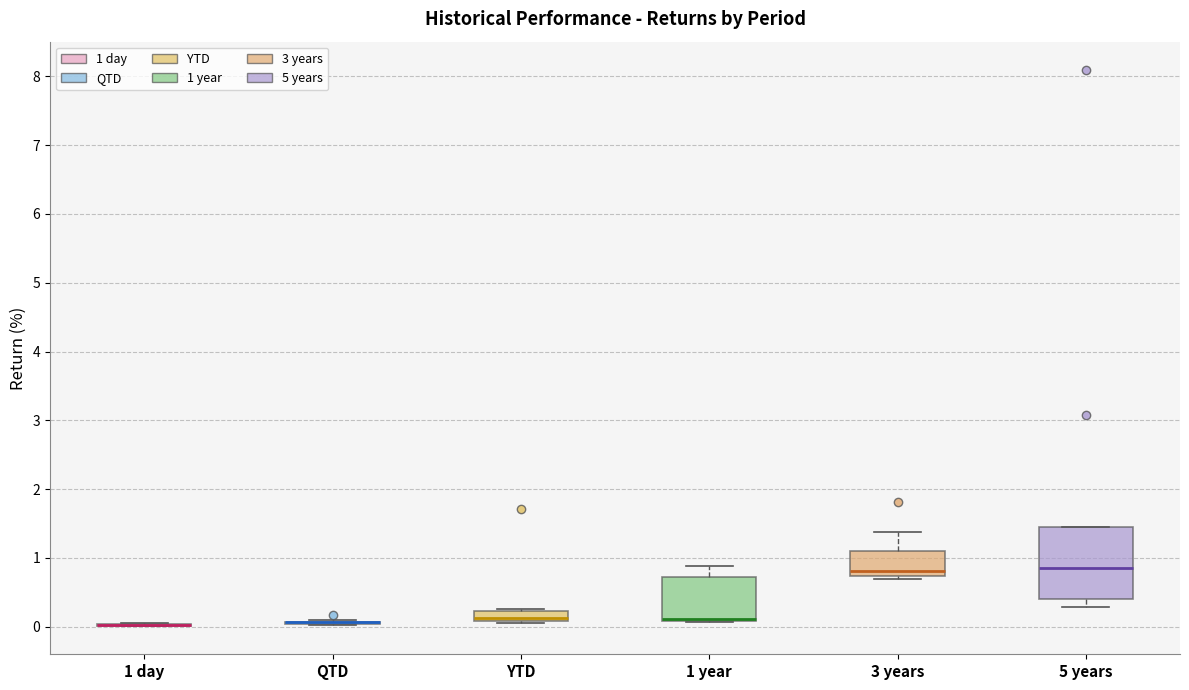

Where is the lower edge of the box for 3 years on the y-axis? The values are not printed on the chart, so give them approximately, as read against the axis.

0.7